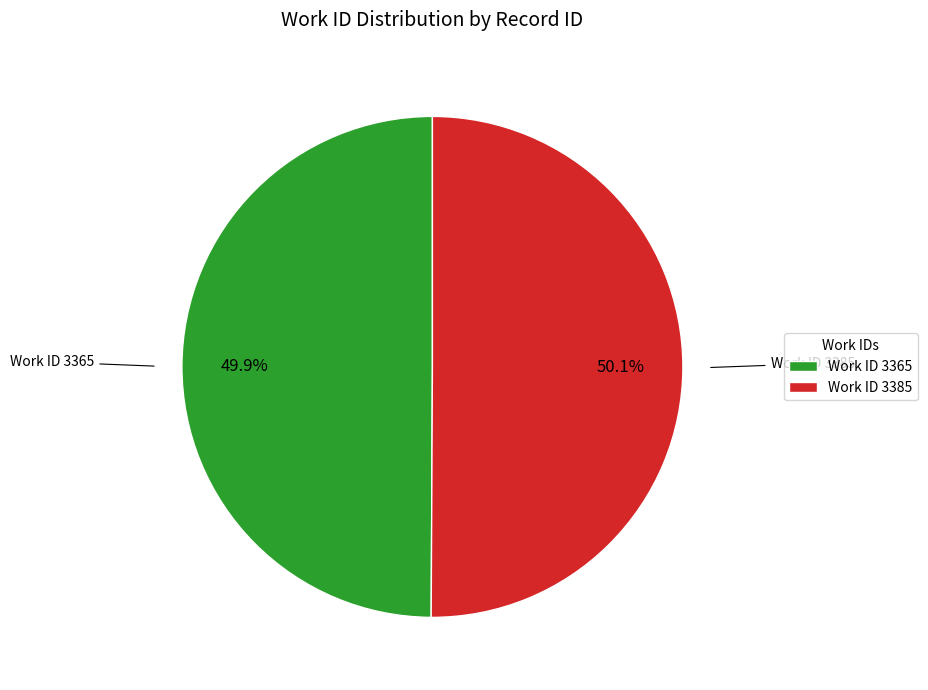

Approximately how many times larger is the value at Work ID 3385 compared to Work ID 3365?

1.0